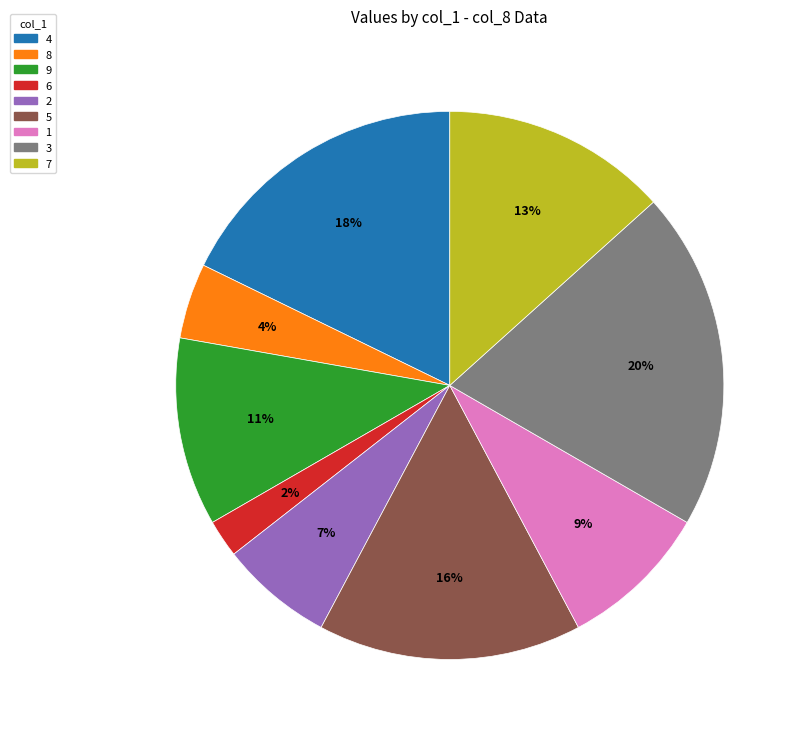

How many segments does this pie chart have?

9